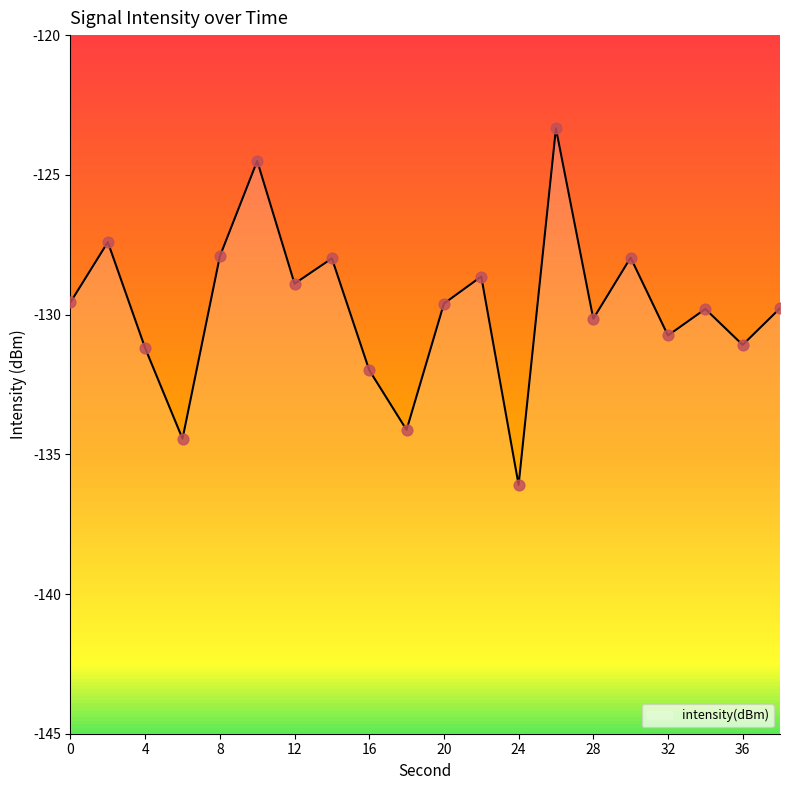

Which has a higher value, 30 or 14?

30